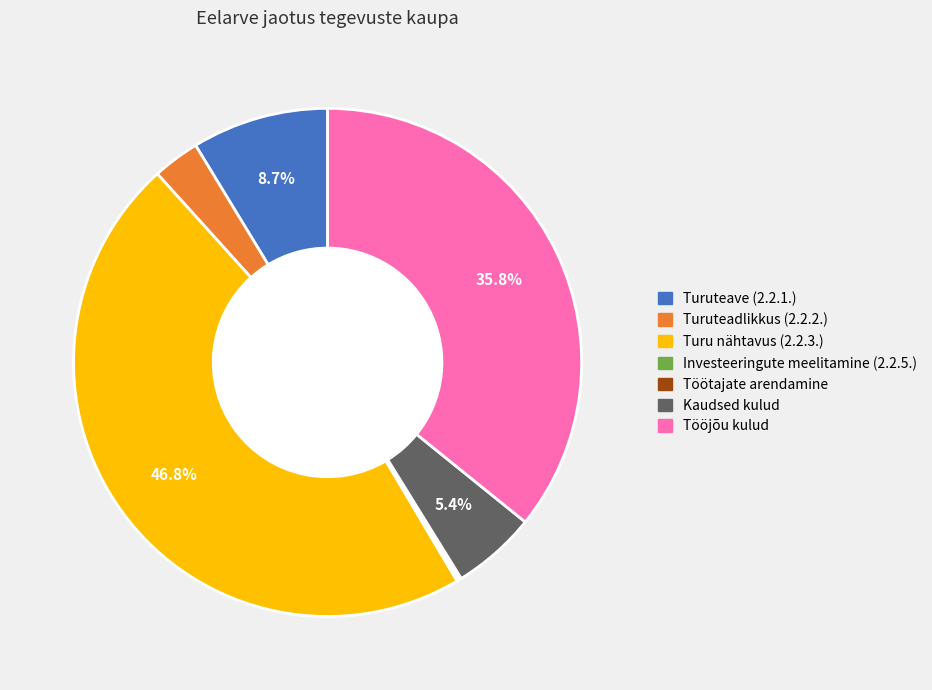

Which slice is the largest?

Turu nähtavus (2.2.3.)